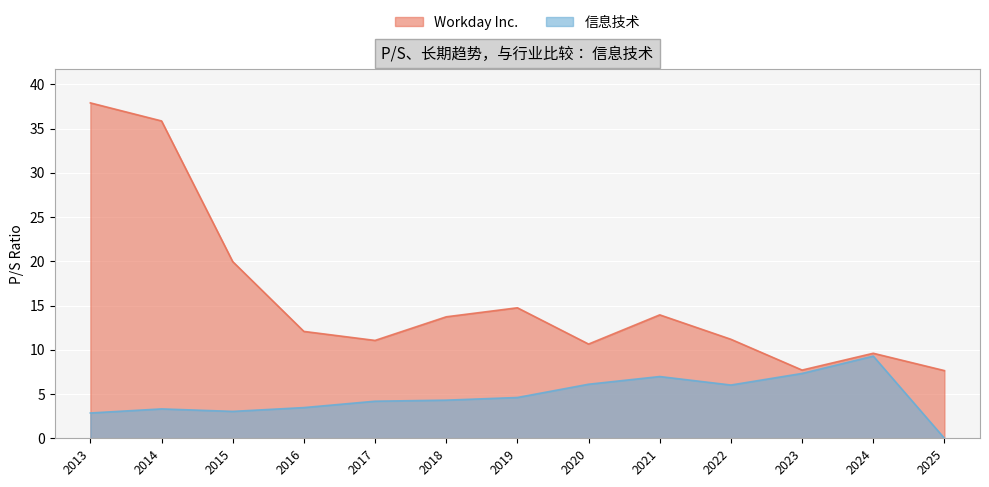

What are all the series names shown in the legend?

Workday Inc., 信息技术